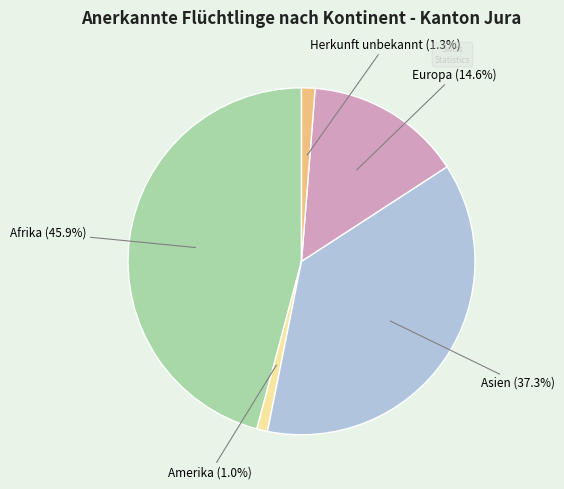

Is there any slice that represents more than half of the pie?

No